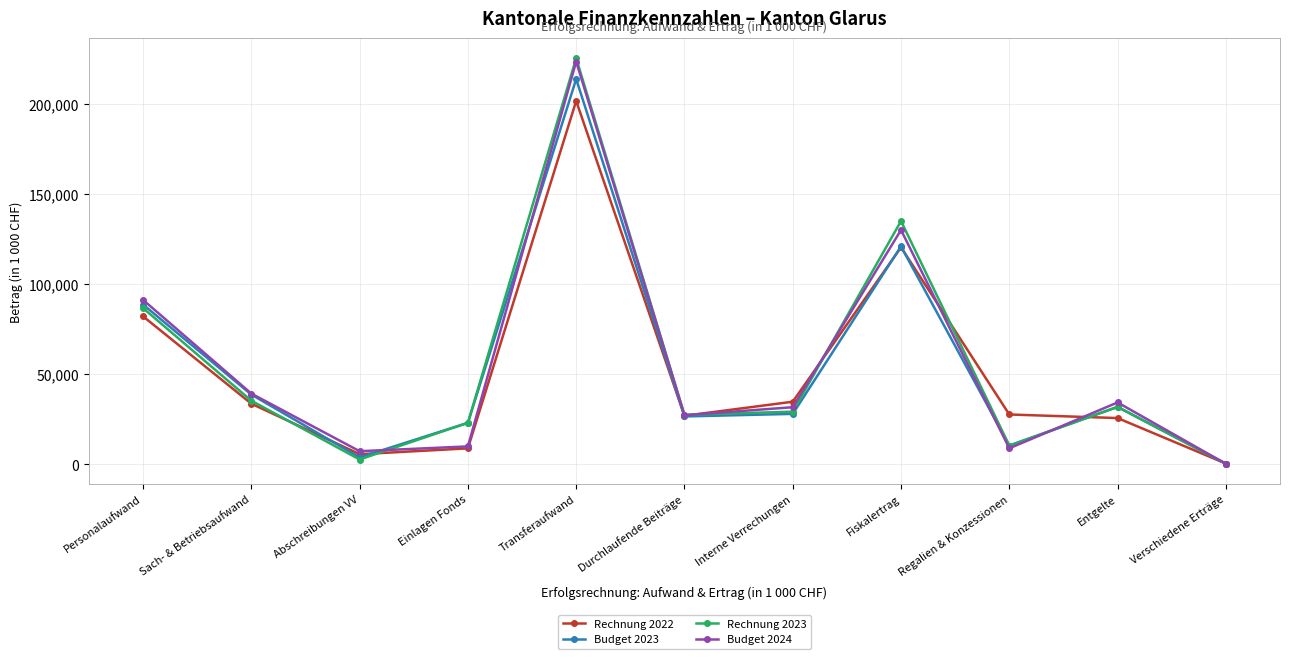

What is the difference between the maximum and minimum values in the Budget 2024 series?

223418.0